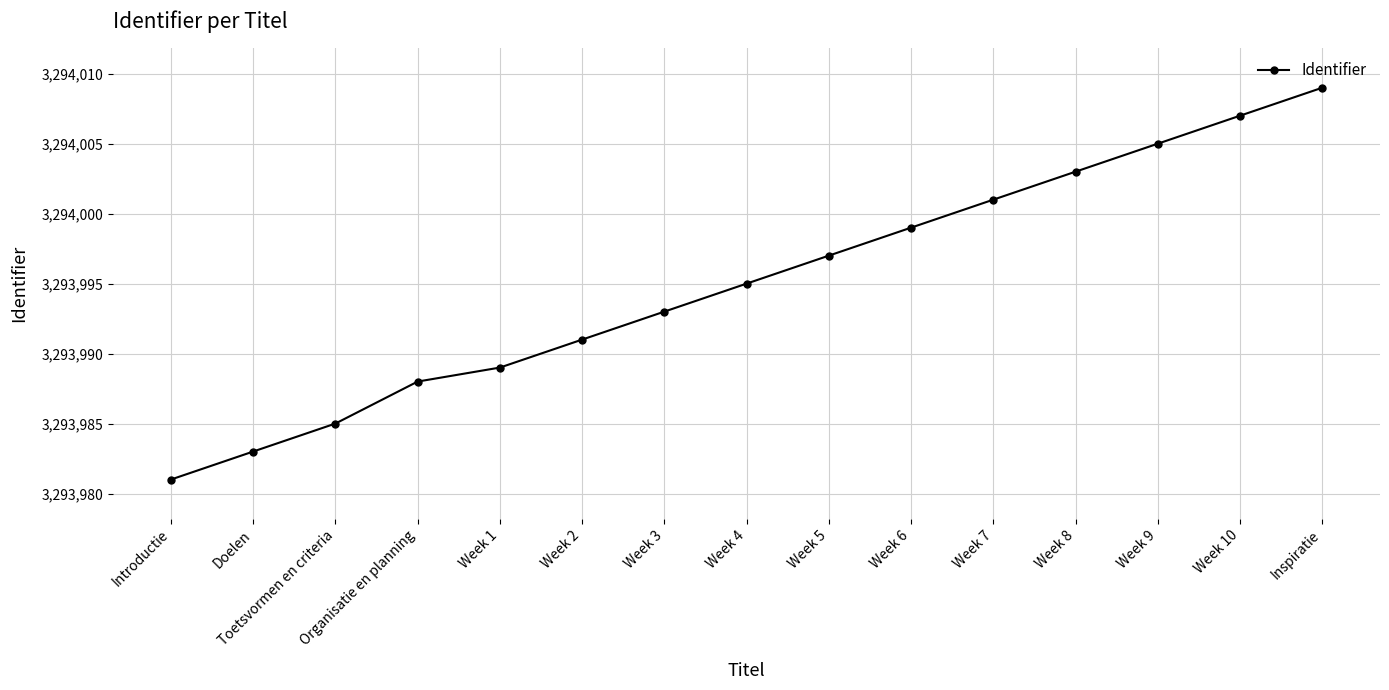

Which has a higher value, Organisatie en planning or Introductie?

Organisatie en planning